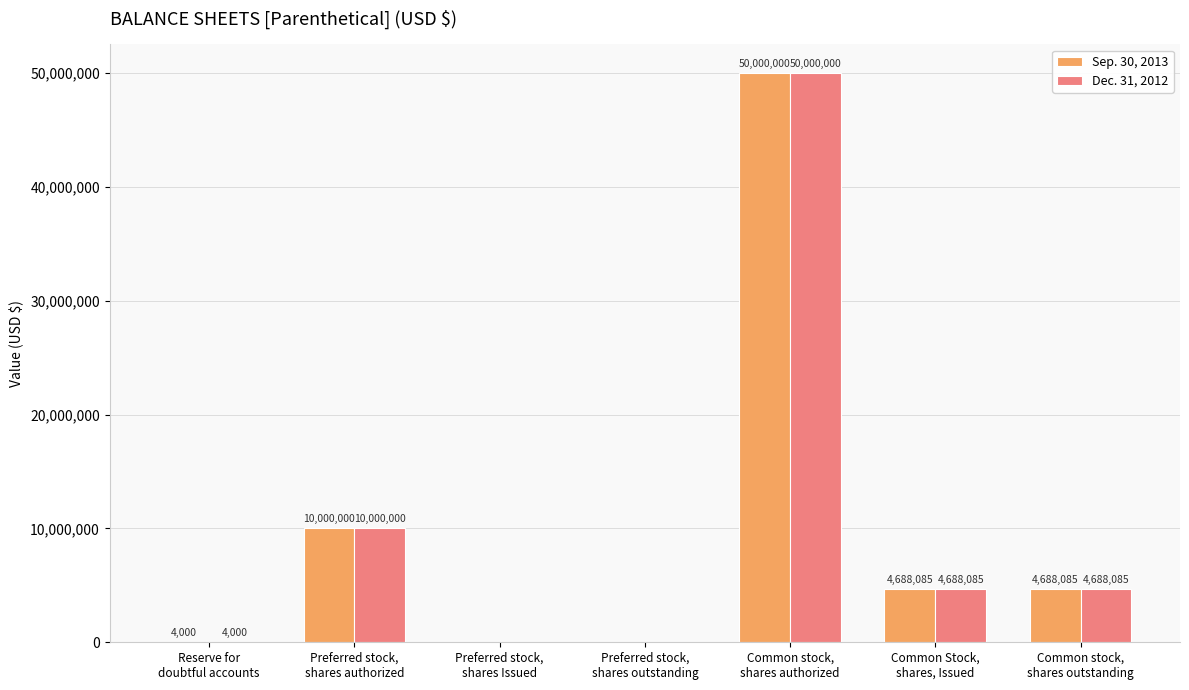

At which label does Dec. 31, 2012 first exceed 4688085?

Preferred stock,
shares authorized